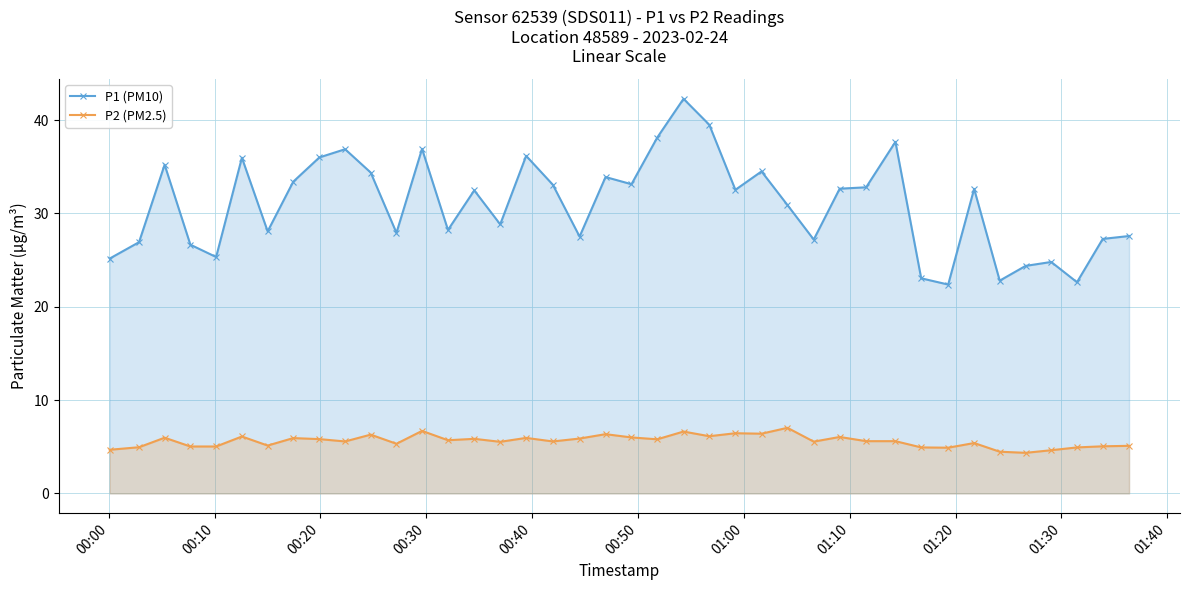

What is the lowest value of the P2 (PM2.5) series?

4.3